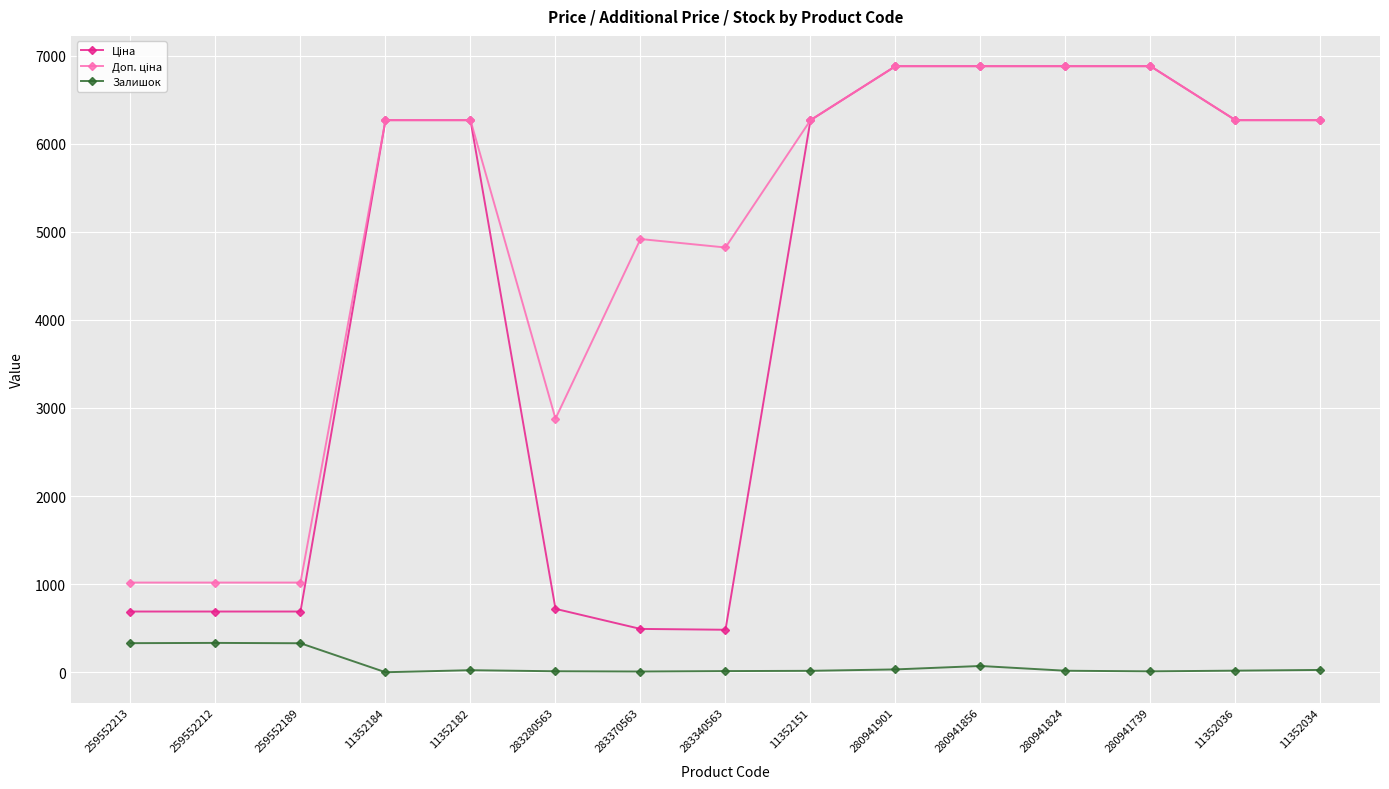

What is the greatest value displayed?

6879.5